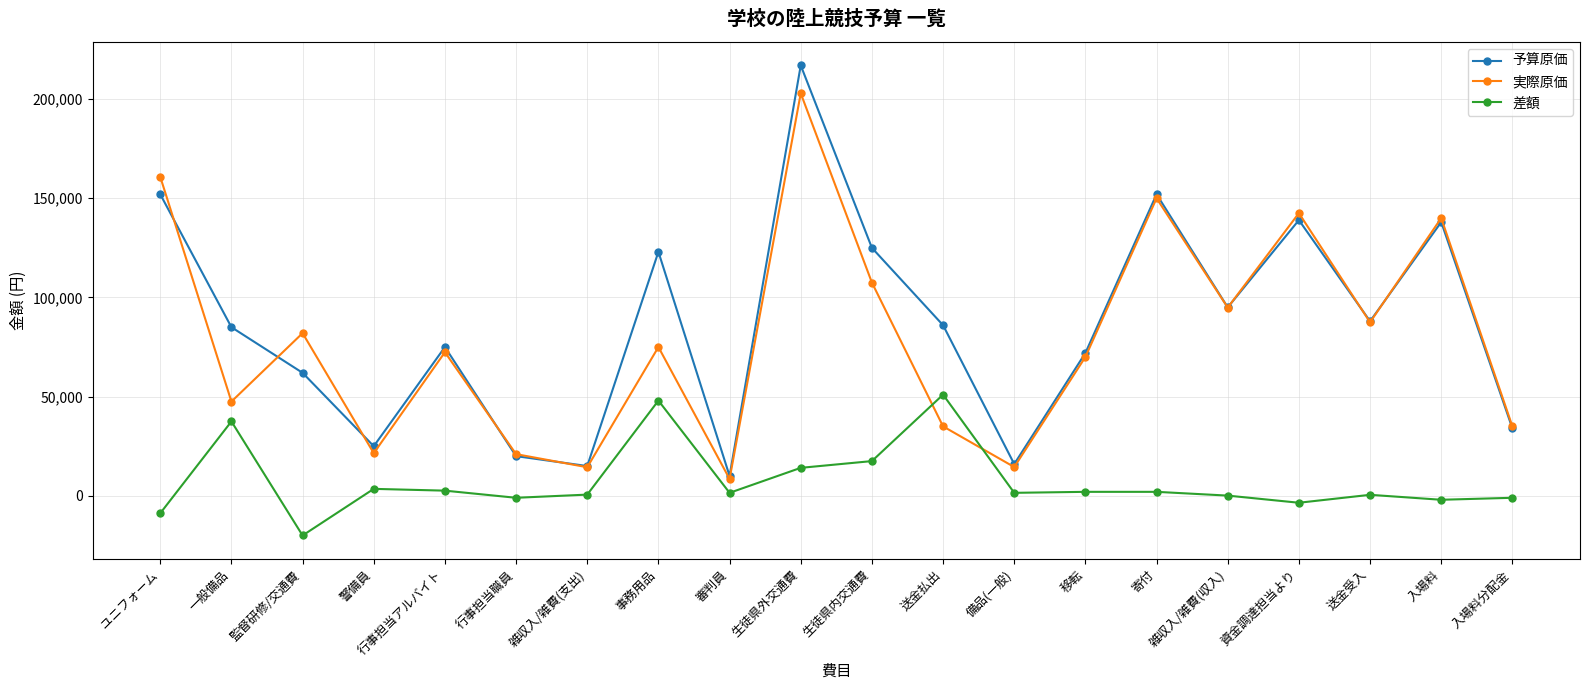

Is the value of 差額 at 資金調達担当より greater than the value of 予算原価 at 備品(一般)?

No